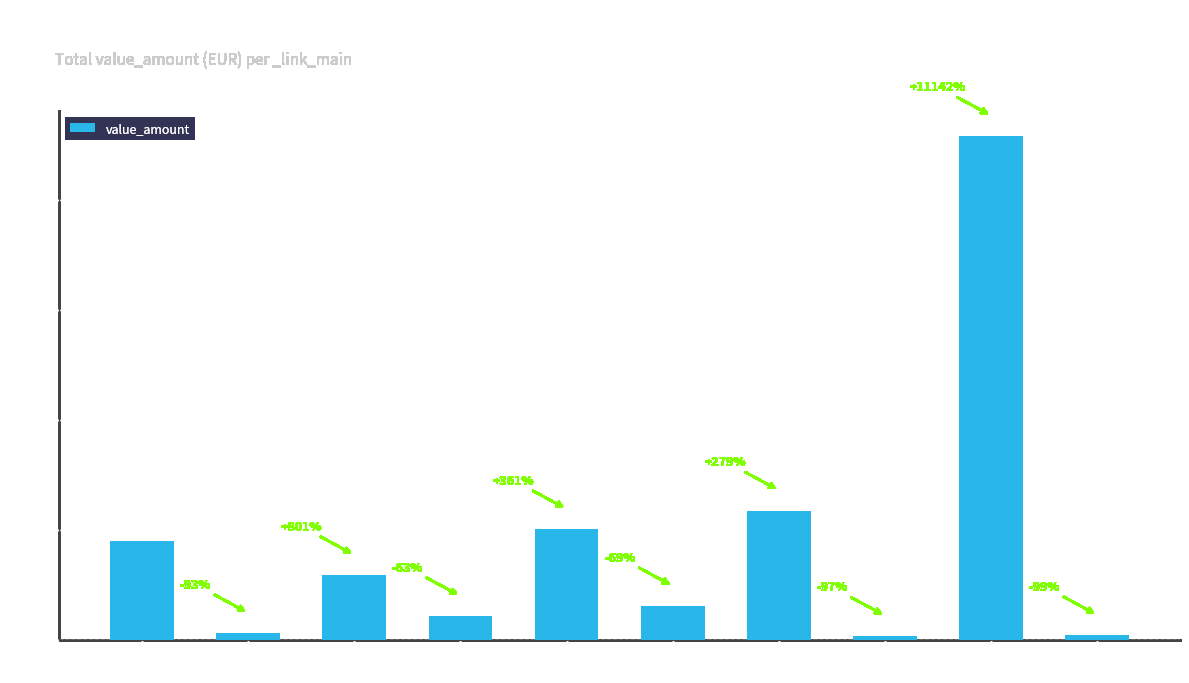

List the labels in order of value, smallest first.

id-8.0, id-10.0, id-1.0, id-3.0, id-6.0, id-2.0, id-0.0, id-5.0, id-7.0, id-9.0